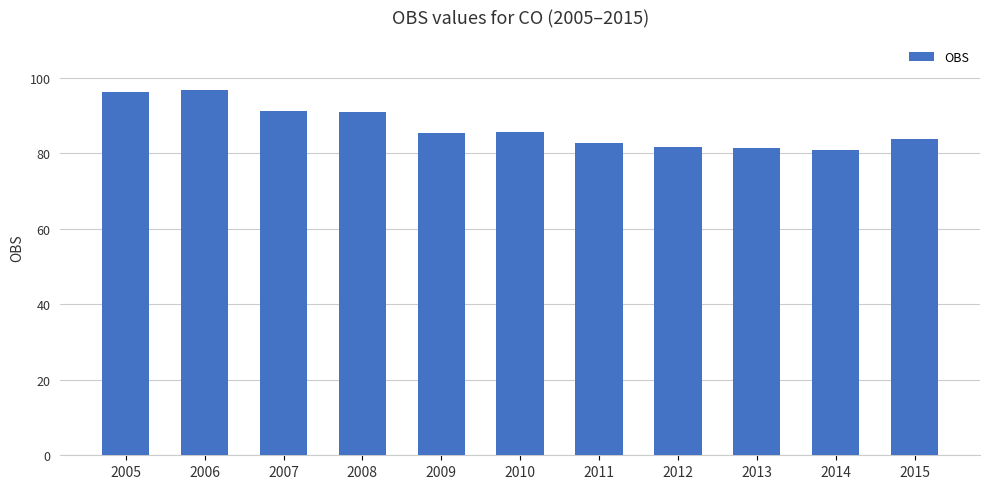

What is the value of the 3rd bar from the left?

91.1